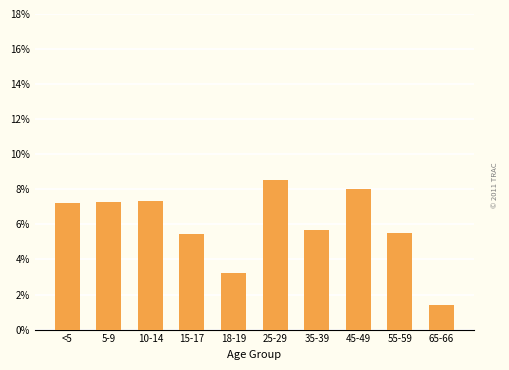

Does the chart contain any negative values?

No